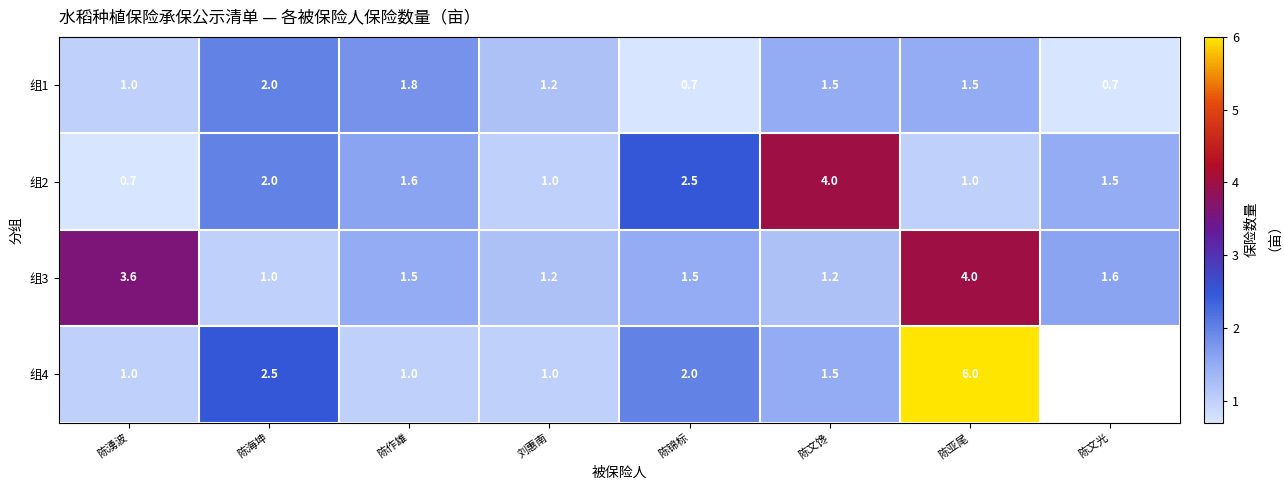

What is the sum of all 组2 values?

14.3